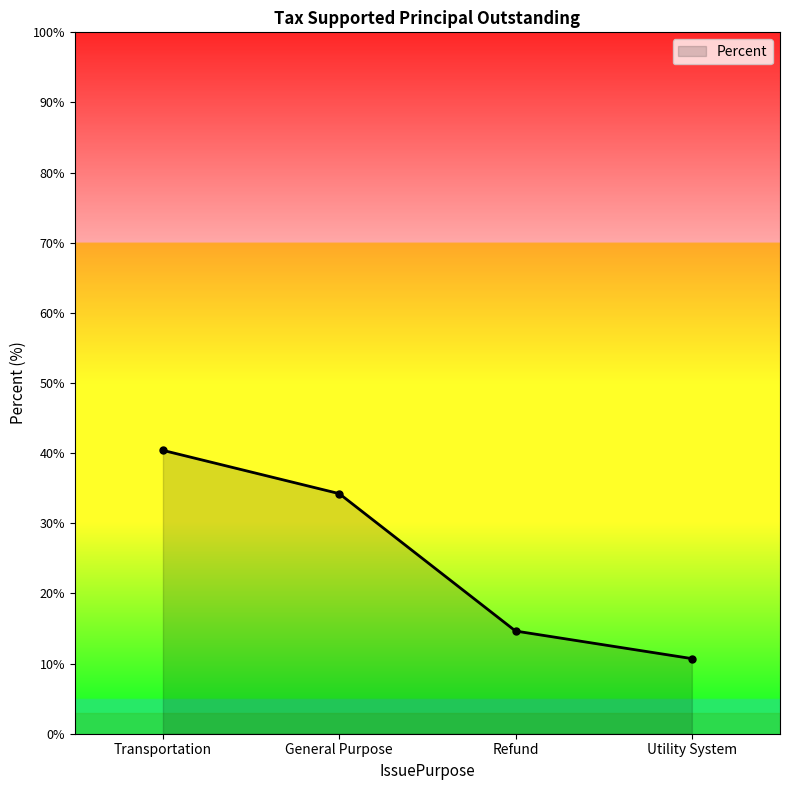

The chart shows a value of 55.3 at Transportation. True or false?

False